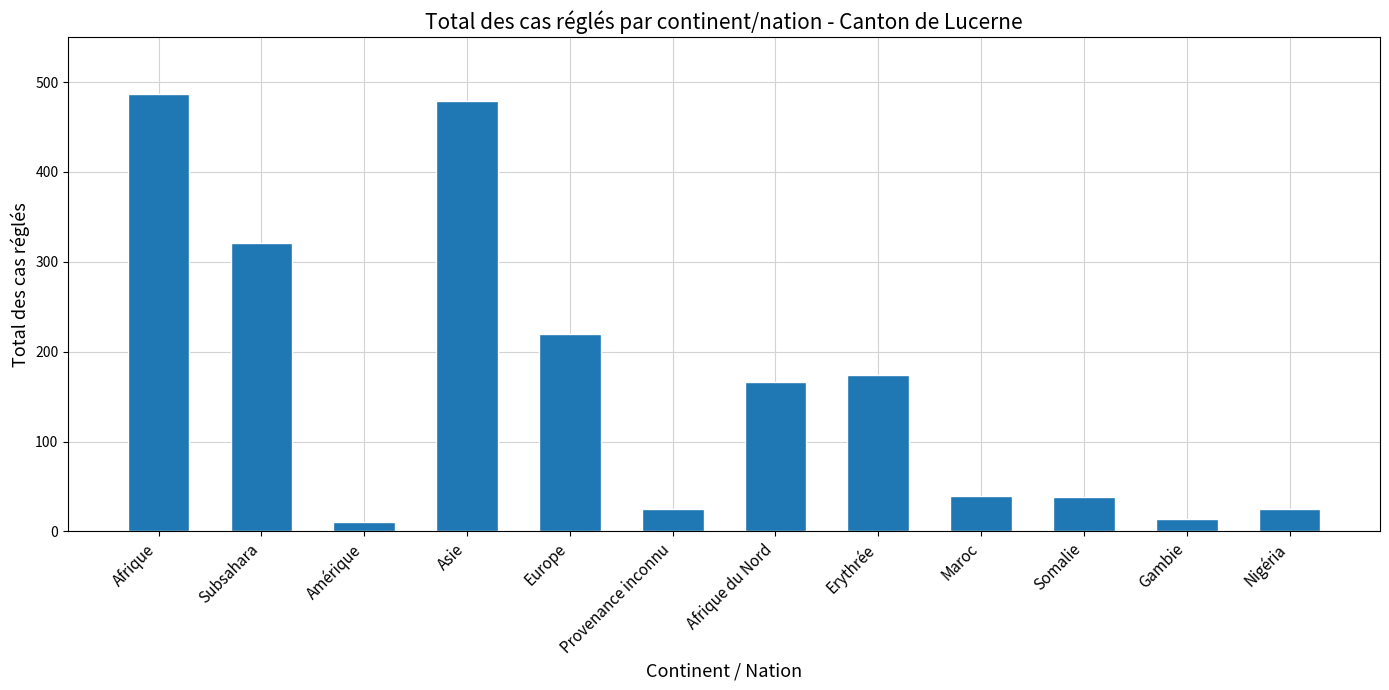

What is the maximum value shown in the chart?

487